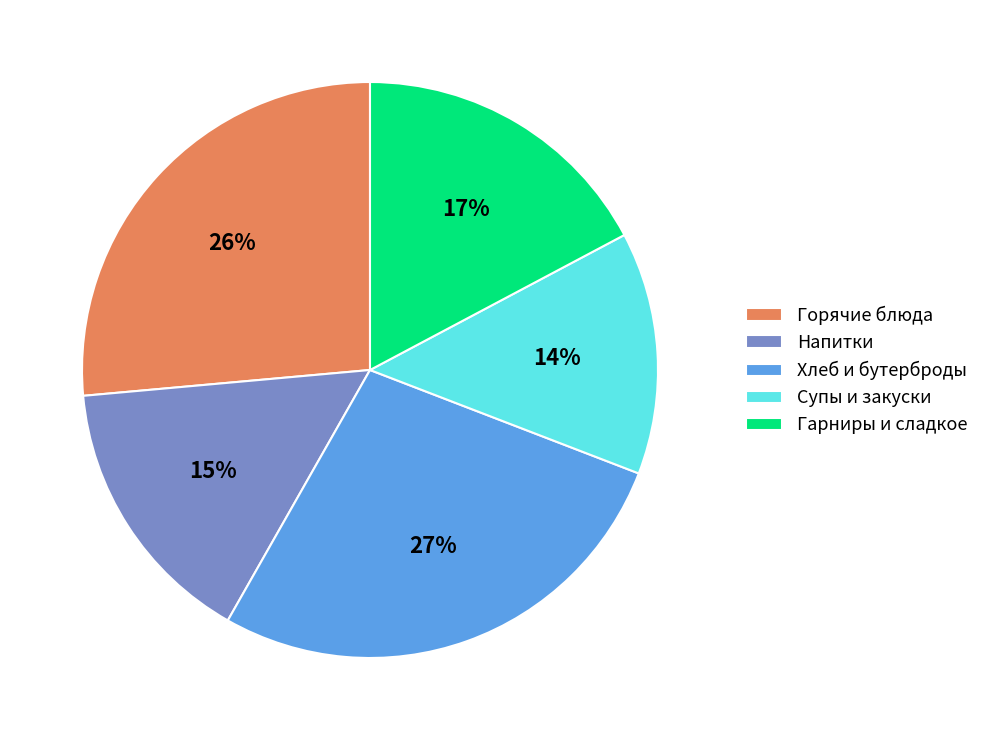

To the nearest percent, what is the average slice percentage?

20%